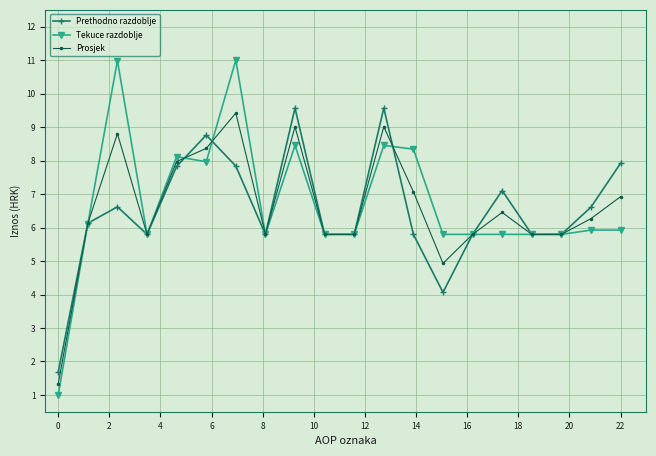

What is the value of the Prethodno razdoblje point at the 20th from the left?

7.9